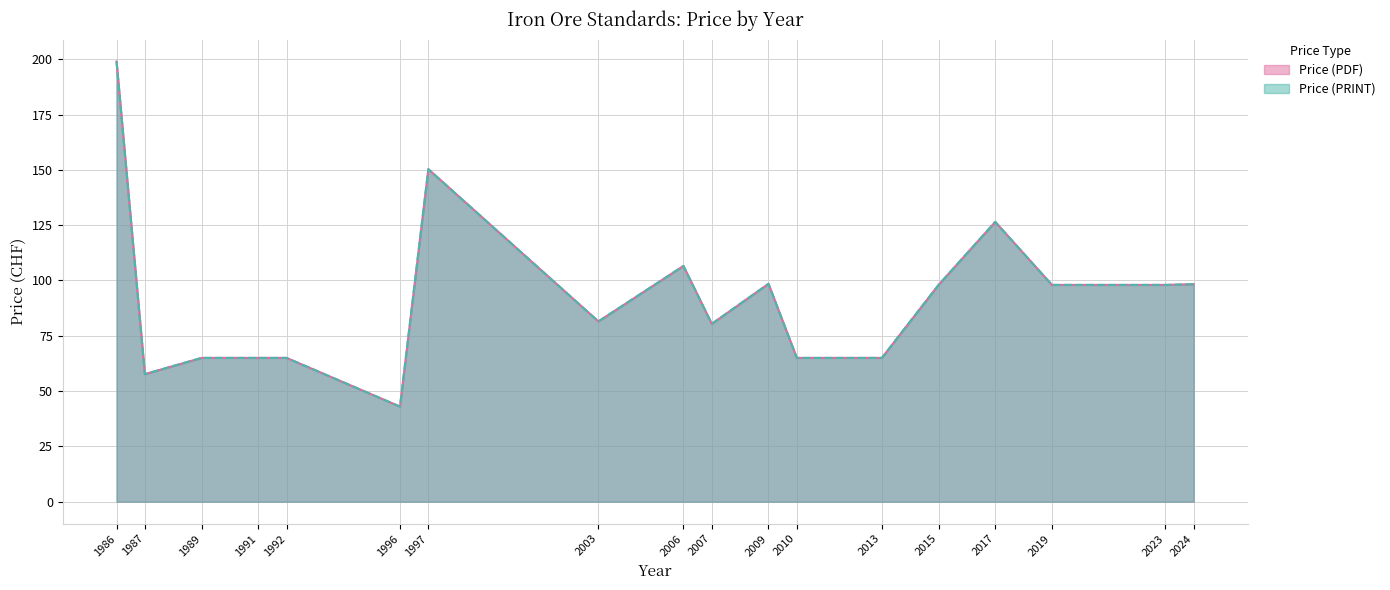

Rank the series by their maximum value, from highest to lowest.

Price (PDF), Price (PRINT)